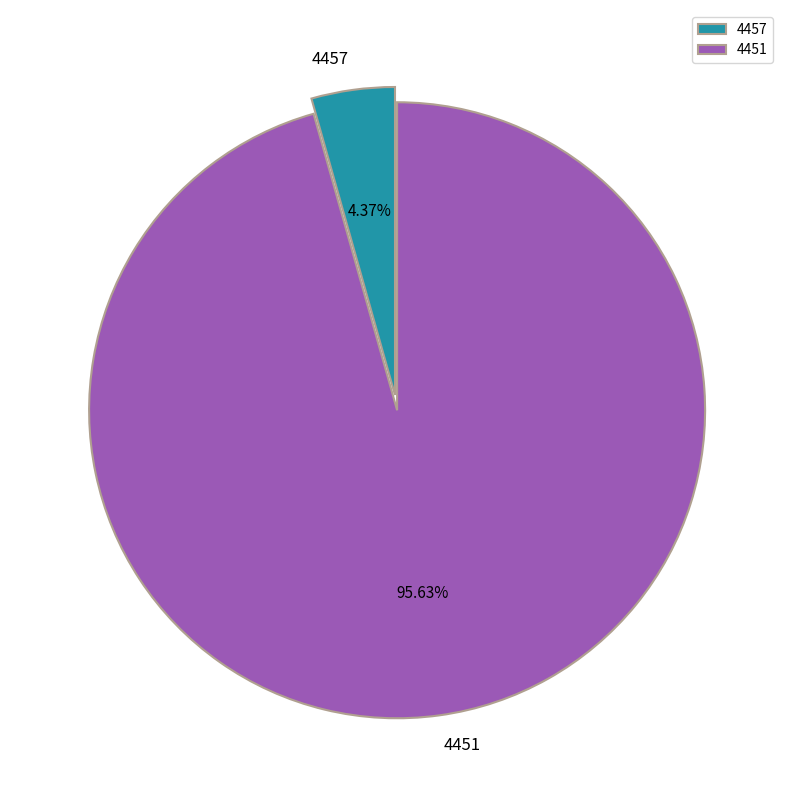

Rank the categories by value from highest to lowest.

4451, 4457